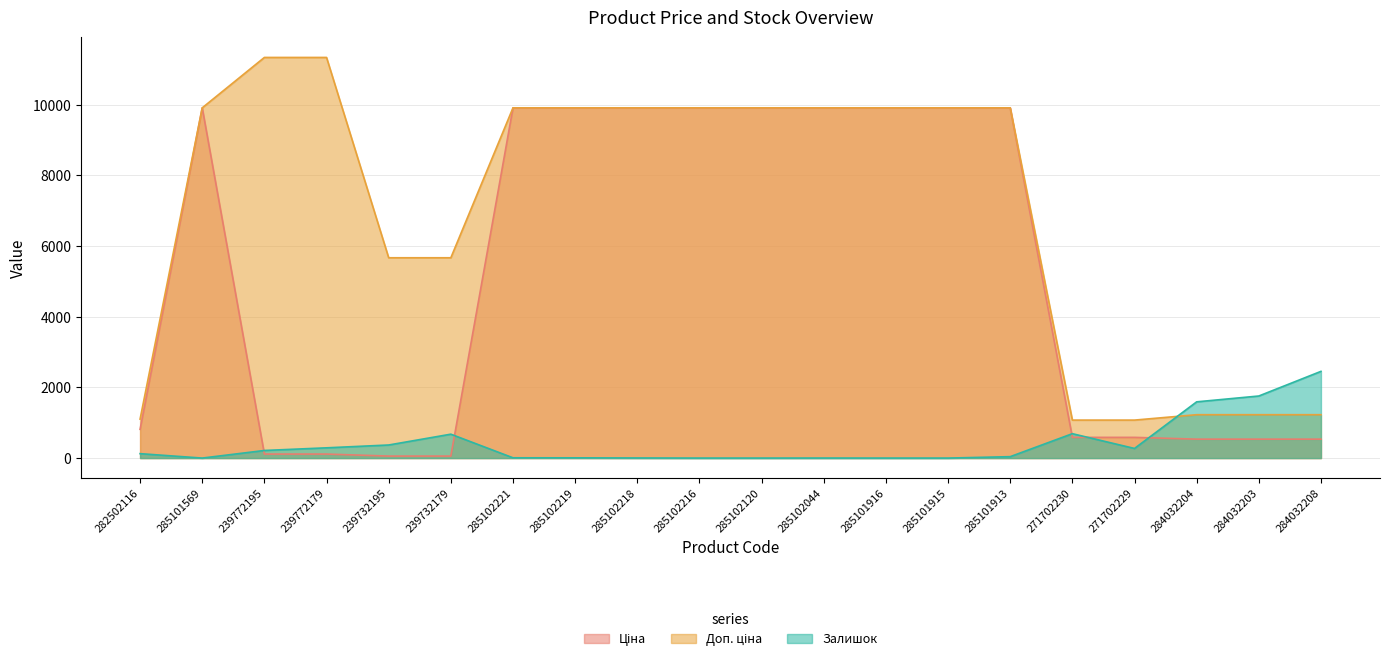

What are all the series names shown in the legend?

Ціна, Доп. ціна, Залишок